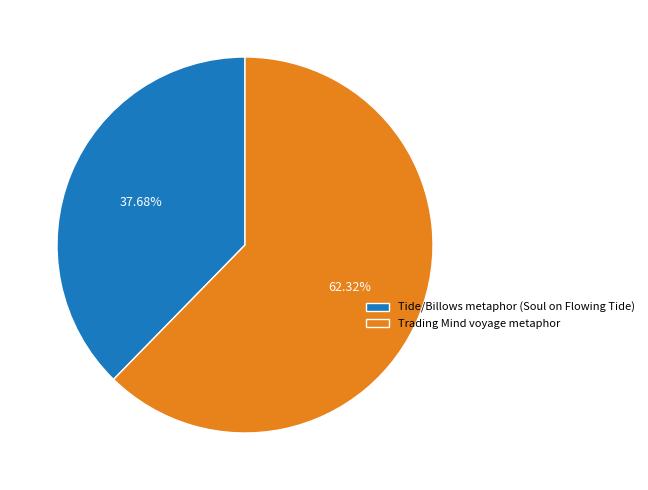

How many slices are in this pie chart?

2